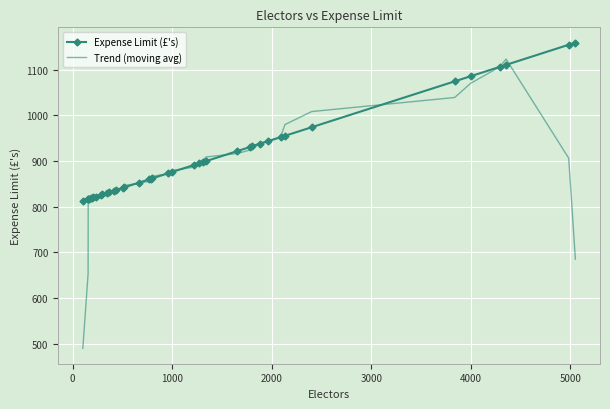

What is the minimum value shown in the chart?

489.4